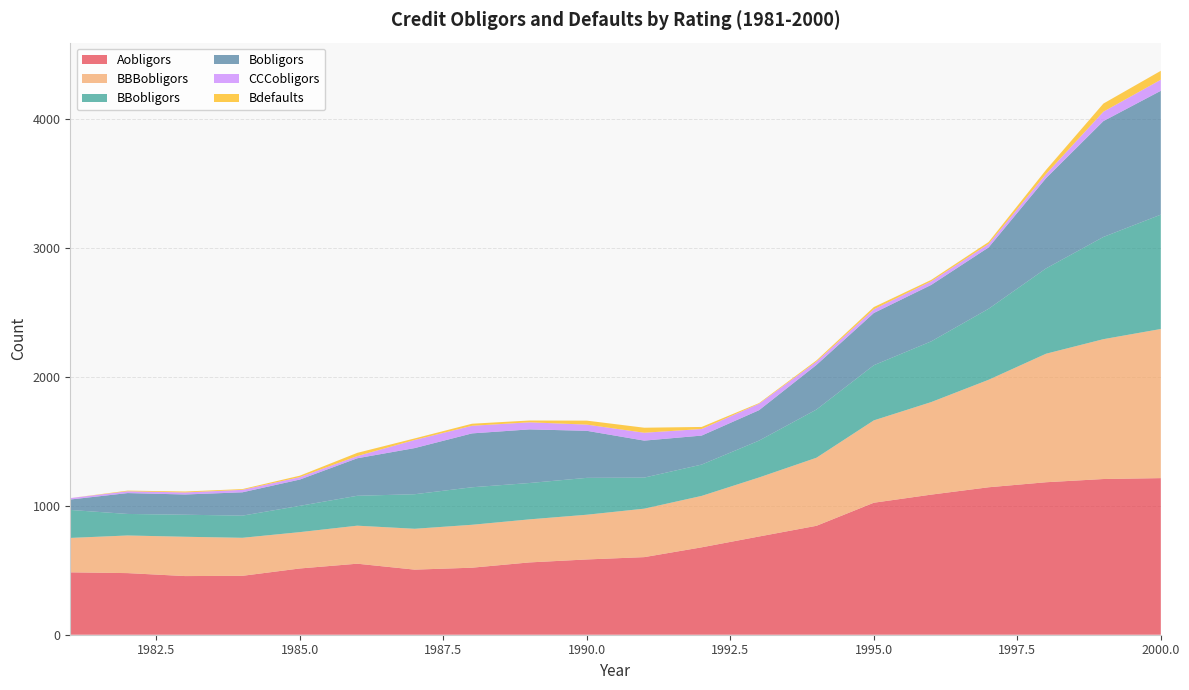

Reading left to right, what are all the values shown in this chart?

Aobligors: 1981=484	1982=478	1983=455	1984=457	1985=514	1986=551	1987=505	1988=520	1989=561	1990=584	1991=602	1992=678	1993=762	1994=845	1995=1024	1996=1087	1997=1144	1998=1183	1999=1208	2000=1215
BBBobligors: 1981=267	1982=292	1983=305	1984=295	1985=282	1986=295	1987=317	1988=333	1989=334	1990=347	1991=376	1992=399	1993=458	1994=528	1995=639	1996=718	1997=834	1998=997	1999=1085	2000=1157
BBobligors: 1981=217	1982=167	1983=171	1984=172	1985=204	1986=232	1987=268	1988=291	1989=282	1990=286	1991=241	1992=243	1993=286	1994=374	1995=428	1996=471	1997=551	1998=662	1999=793	2000=887
Bobligors: 1981=81	1982=162	1983=157	1984=181	1985=204	1986=291	1987=358	1988=418	1989=416	1990=365	1991=287	1992=225	1993=236	1994=346	1995=405	1996=438	1997=476	1998=700	1999=899	2000=961
CCCobligors: 1981=11	1982=14	1983=16	1984=19	1985=19	1986=17	1987=63	1988=59	1989=55	1990=48	1991=61	1992=51	1993=50	1994=26	1995=29	1996=28	1997=27	1998=32	1999=73	2000=86
Bdefaults: 1981=0	1982=5	1983=7	1984=6	1985=11	1986=25	1987=12	1988=16	1989=14	1990=31	1991=39	1992=16	1993=5	1994=9	1995=17	1996=11	1997=15	1998=32	1999=63	2000=69